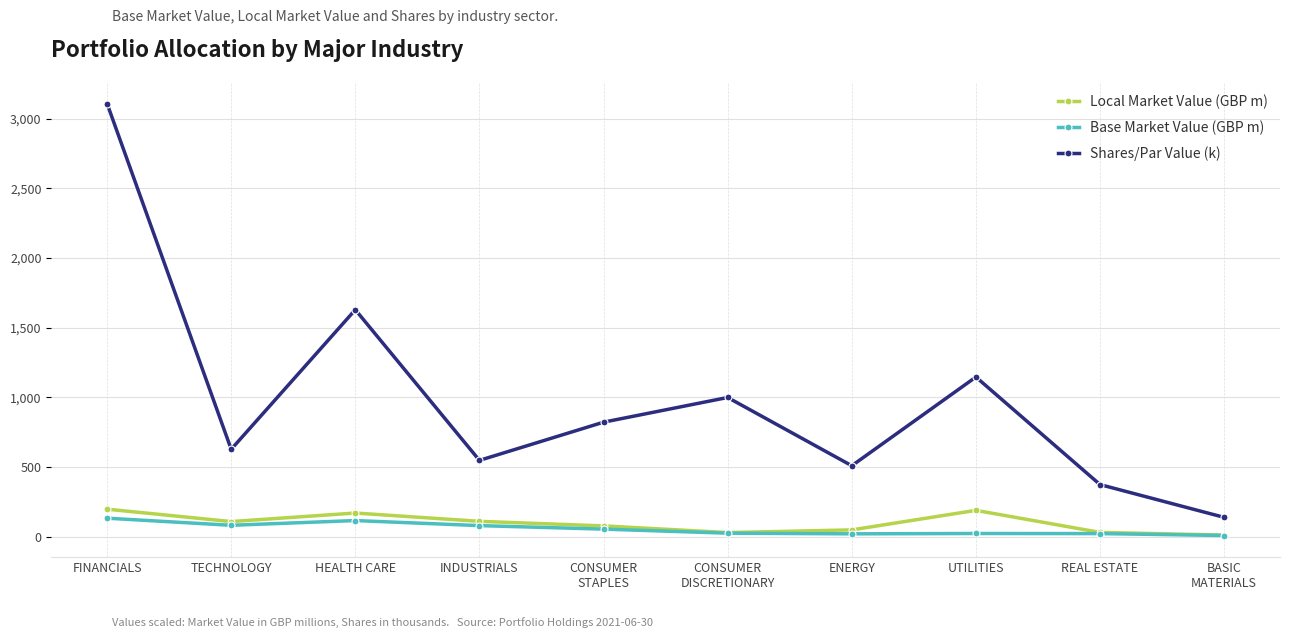

What is the value of the Base Market Value (GBP m) point at the 5th from the left?

54.5